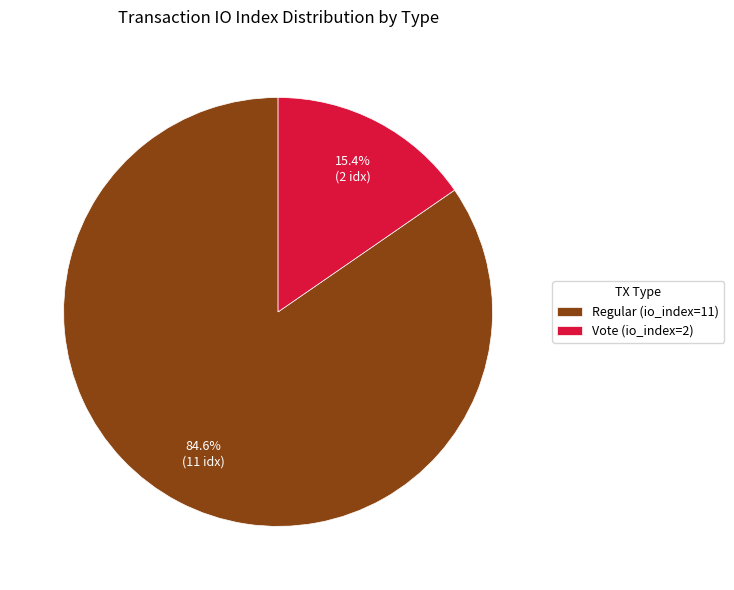

How many slices are in this pie chart?

2